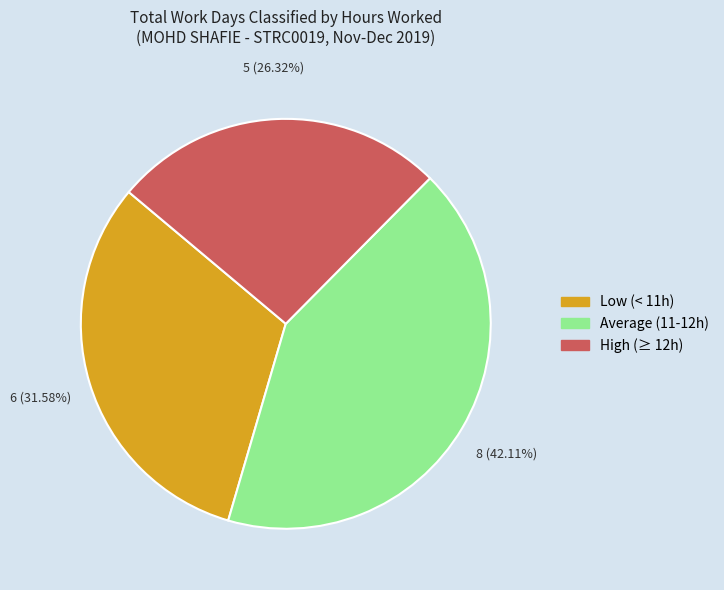

Does any single category account for the majority?

No